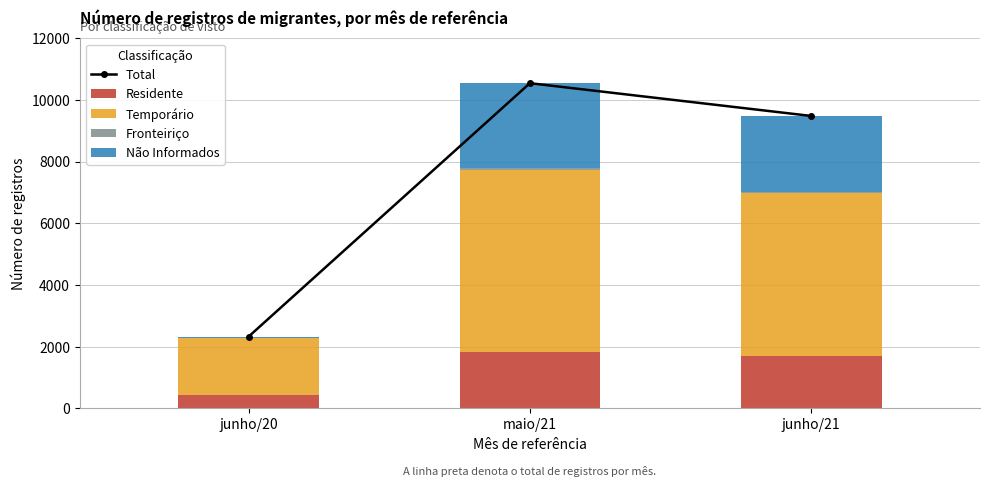

The Não Informados series shows 44 at junho/20. True or false?

True